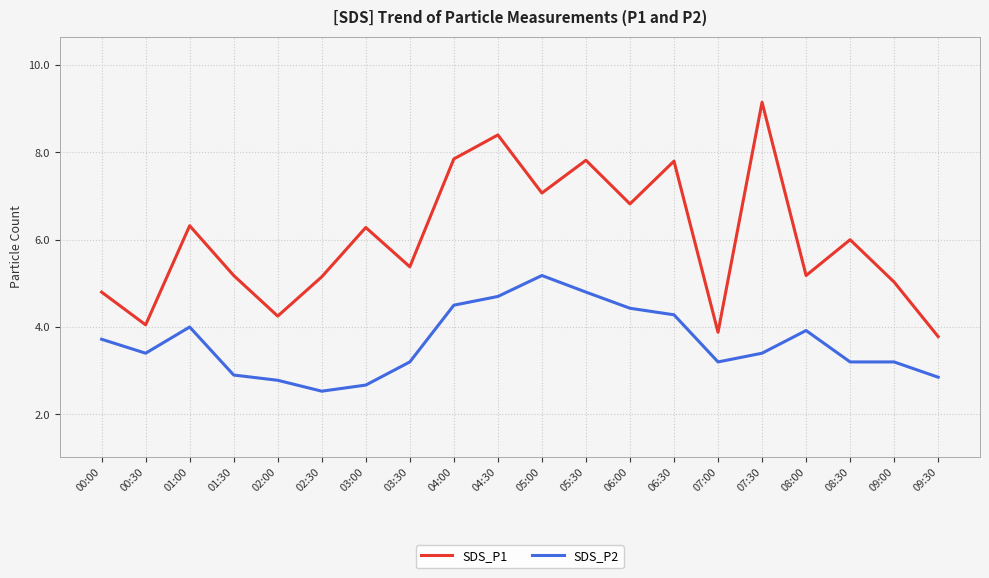

The value of SDS_P2 at 06:30 is 6.2. True or false?

False